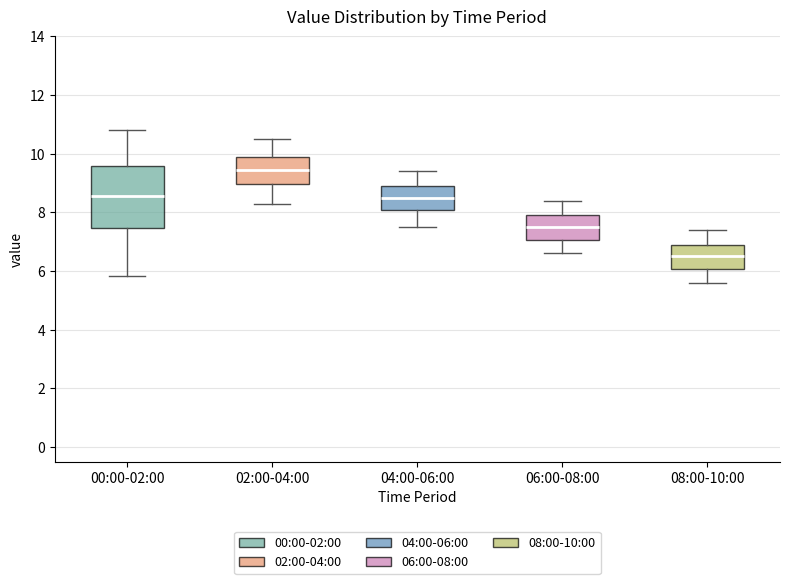

Reading left to right, transcribe this box plot: for each box, give where its median line is, the range the box spans, and where its two whiskers end, as read against the y-axis. The values are not printed on the chart, so give them approximately, as read against the axis.

00:00-02:00: median 8.6, box 7.4 to 9.6, whiskers 5.8 to 10.8
02:00-04:00: median 9.4, box 9.0 to 10.0, whiskers 8.4 to 10.6
04:00-06:00: median 8.6, box 8.0 to 9.0, whiskers 7.6 to 9.4
06:00-08:00: median 7.6, box 7.0 to 8.0, whiskers 6.6 to 8.4
08:00-10:00: median 6.6, box 6.0 to 7.0, whiskers 5.6 to 7.4